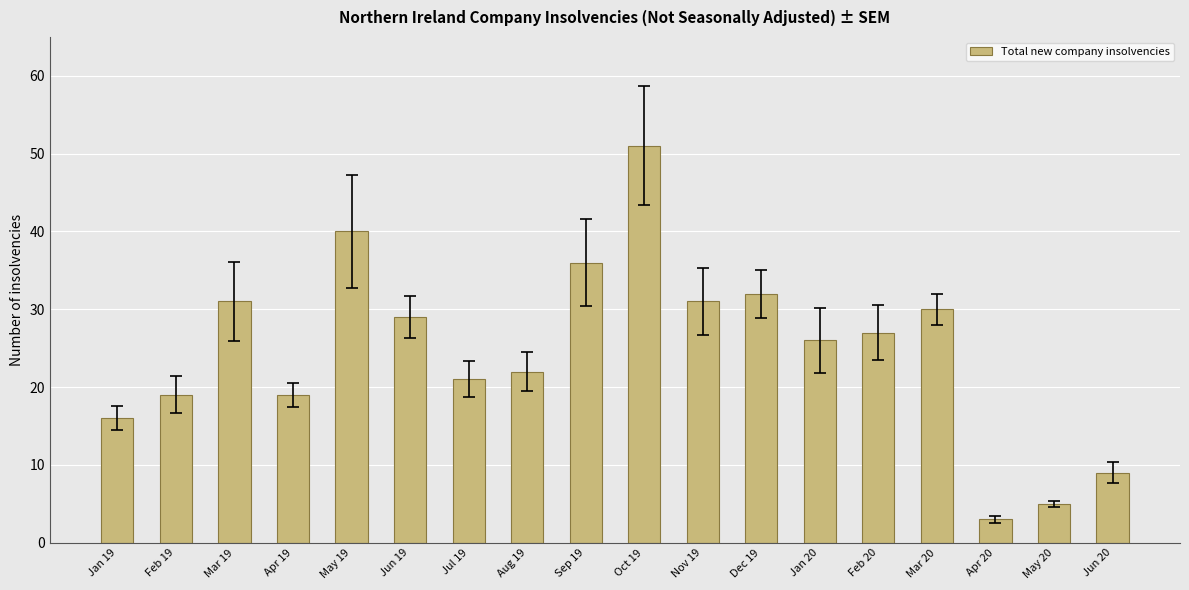

The chart shows a value of 3 at Apr 20. True or false?

True